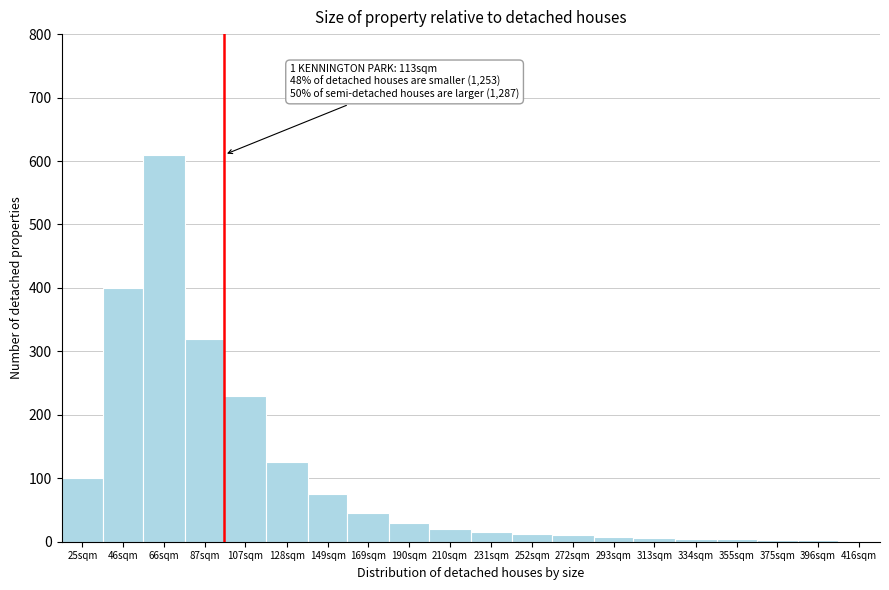

Where is the data nearest to the value 305?

87sqm